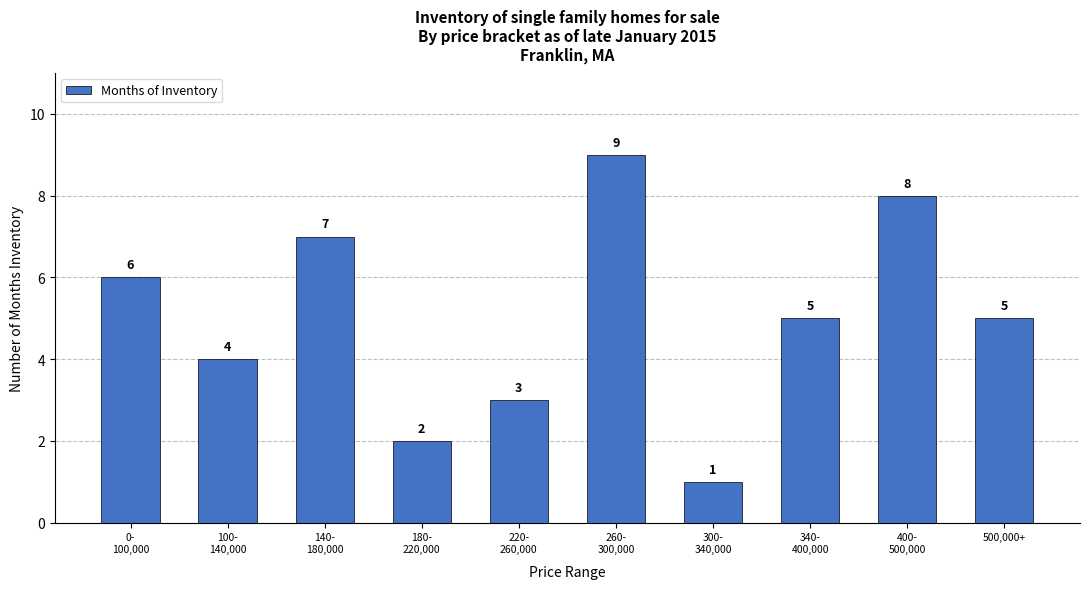

What is the change in value from 100-
140,000 to 300-
340,000?

-3